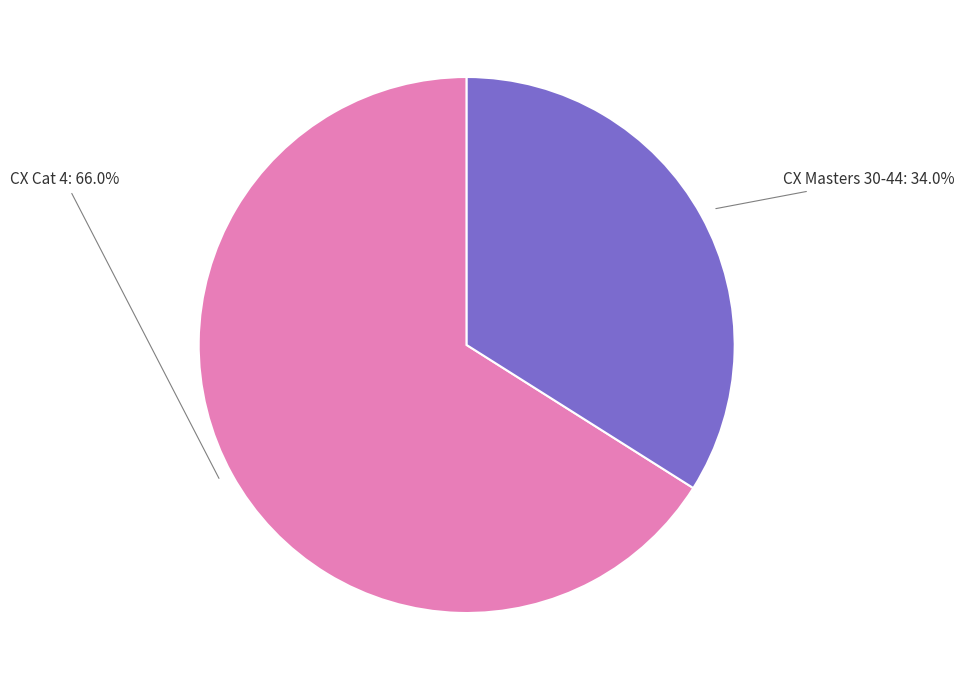

Does any single category account for the majority?

Yes